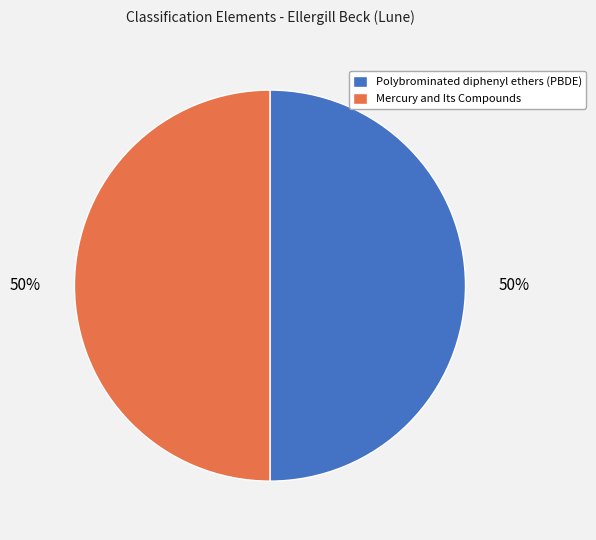

Is the sum of Polybrominated diphenyl ethers (PBDE) and Mercury and Its Compounds greater than half?

Yes